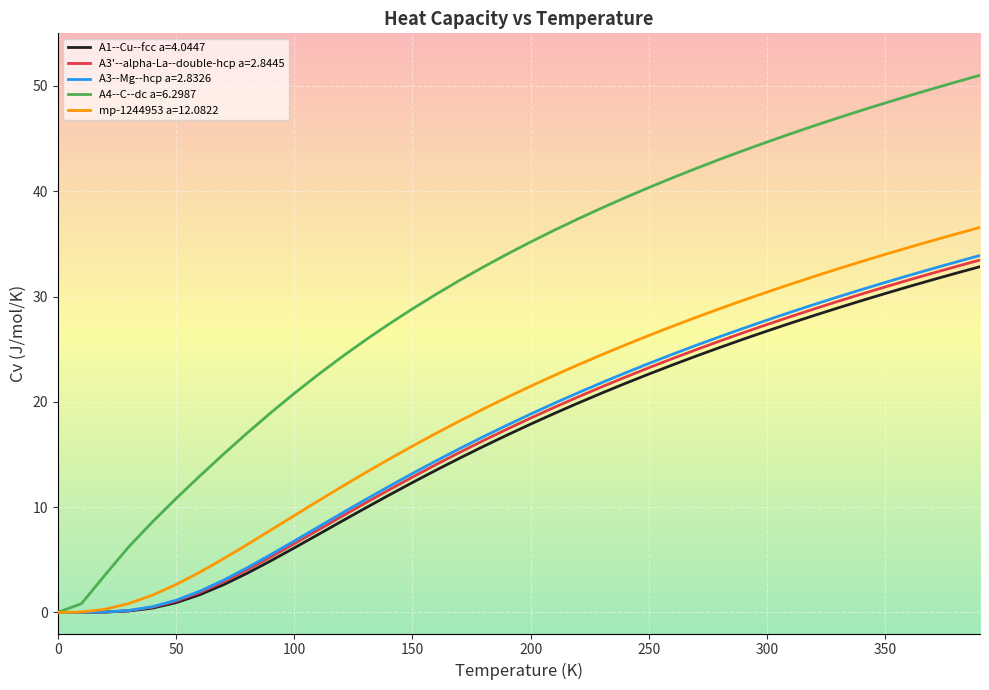

What is the highest value of the mp-1244953 a=12.0822 series?

36.6